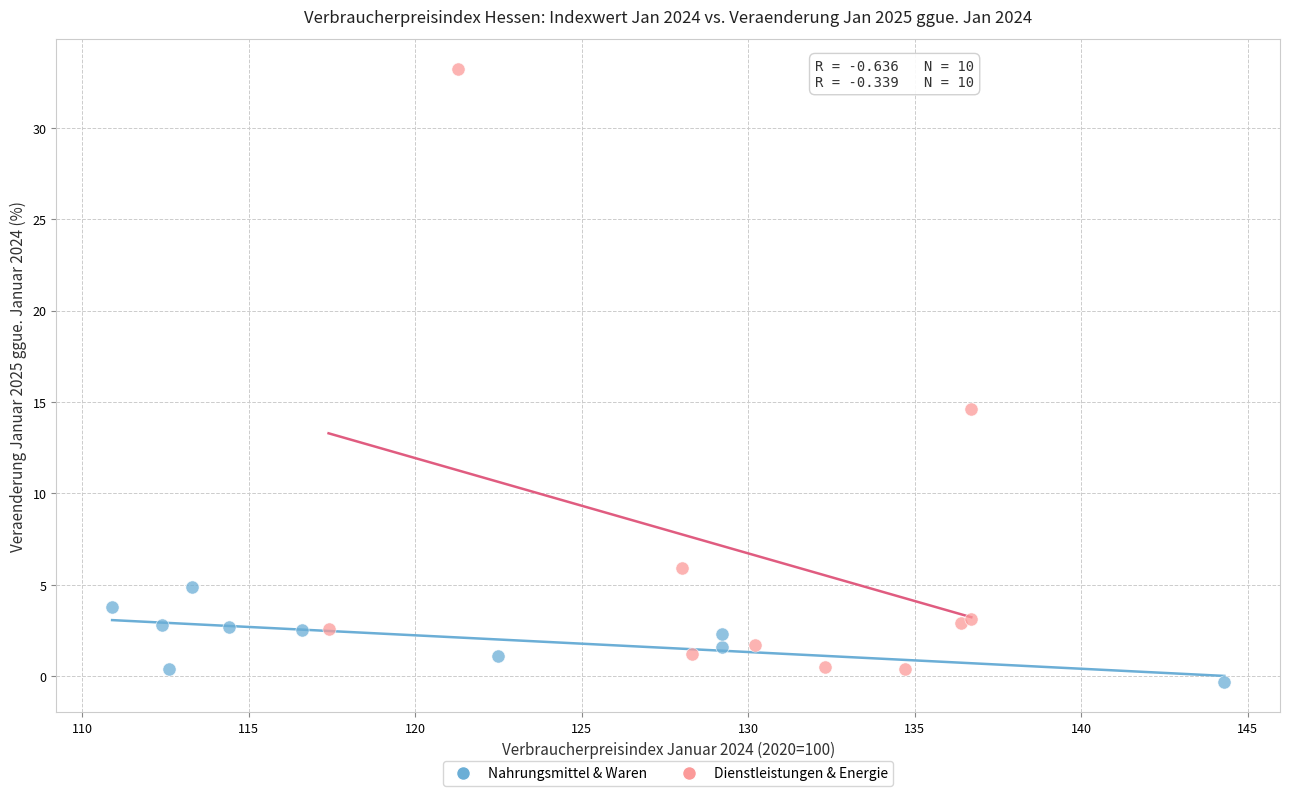

Which series reaches the maximum Y coordinate?

Dienstleistungen & Energie